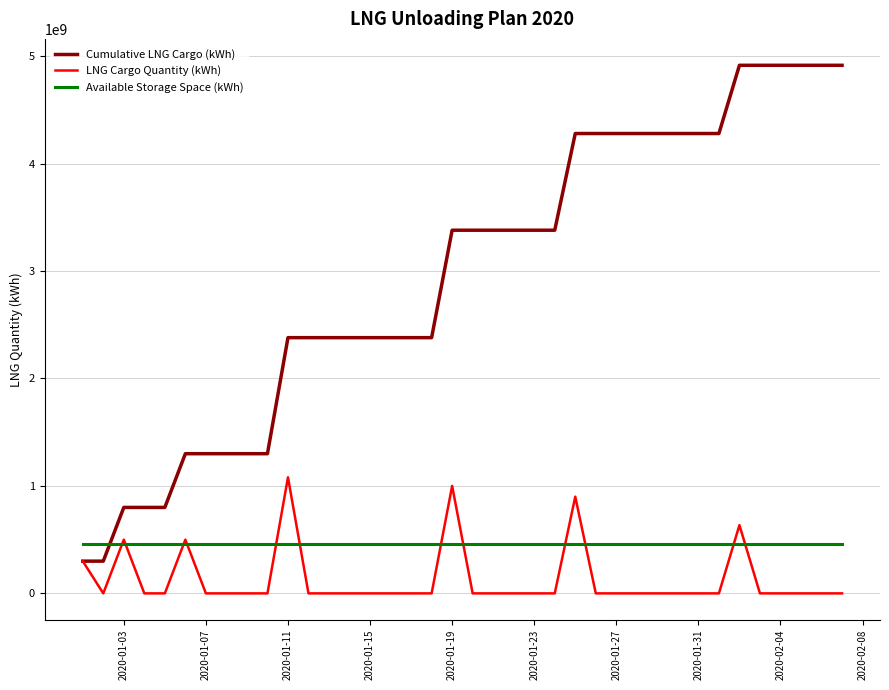

What is the greatest value displayed?

4915000000